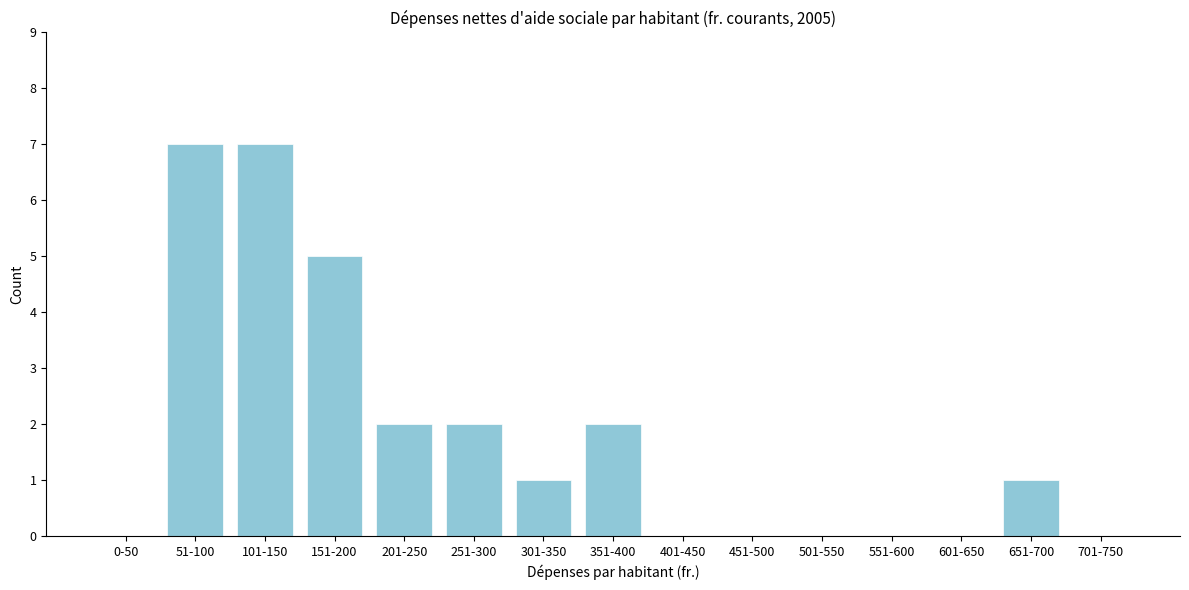

Reading right to left, transcribe all the data shown in this chart.

701-750=0	651-700=1	601-650=0	551-600=0	501-550=0	451-500=0	401-450=0	351-400=2	301-350=1	251-300=2	201-250=2	151-200=5	101-150=7	51-100=7	0-50=0